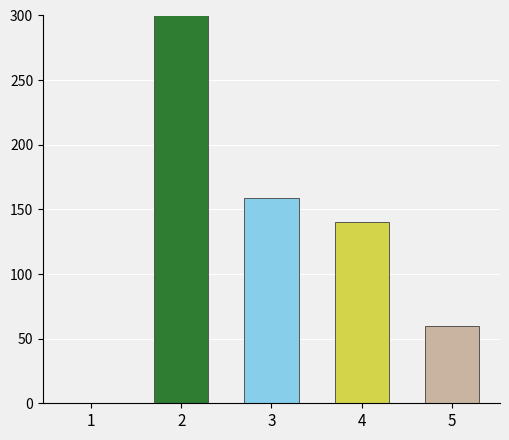

Rank the categories by value from highest to lowest.

2, 3, 4, 5, 1